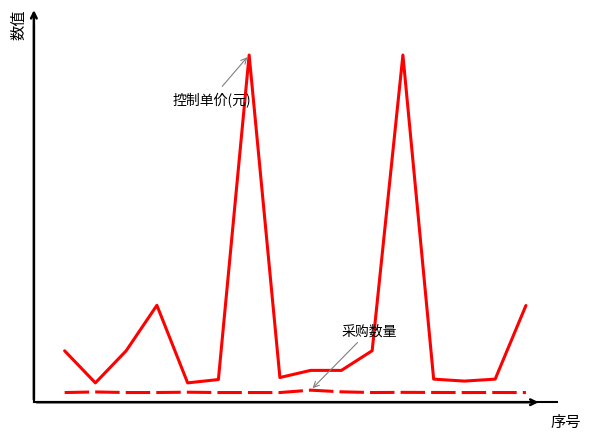

Is this an area chart (filled region under the line)?

No